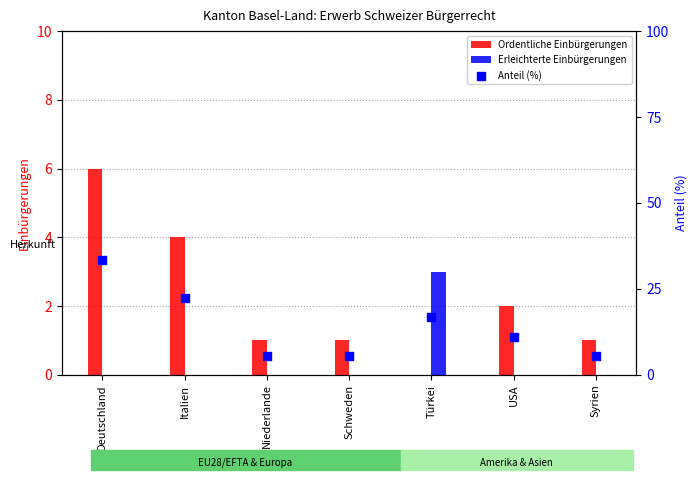

What is the total value across all series at Türkei?

19.7